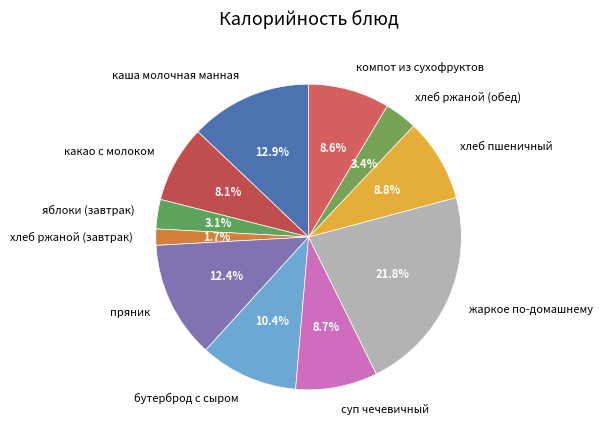

What is the smallest slice in the pie chart?

хлеб ржаной (завтрак)